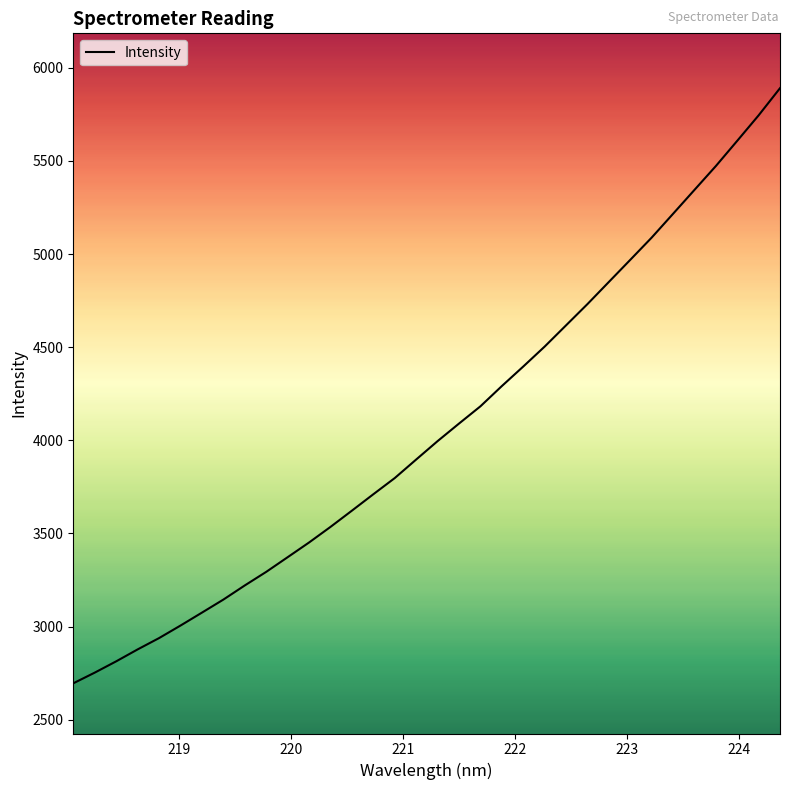

What is the difference between the maximum and minimum values?

3196.0